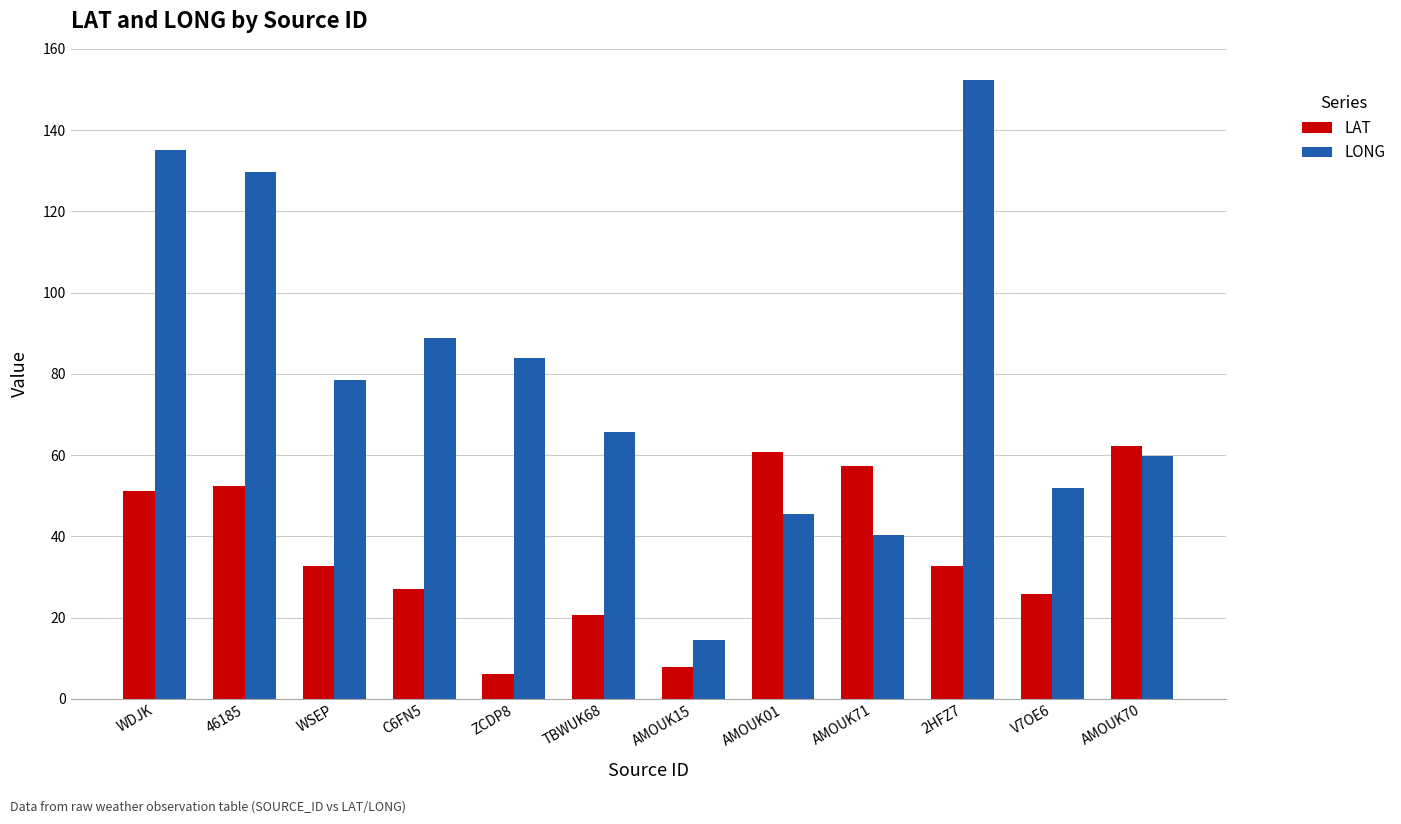

What is the total value across all series at V7OE6?

77.6